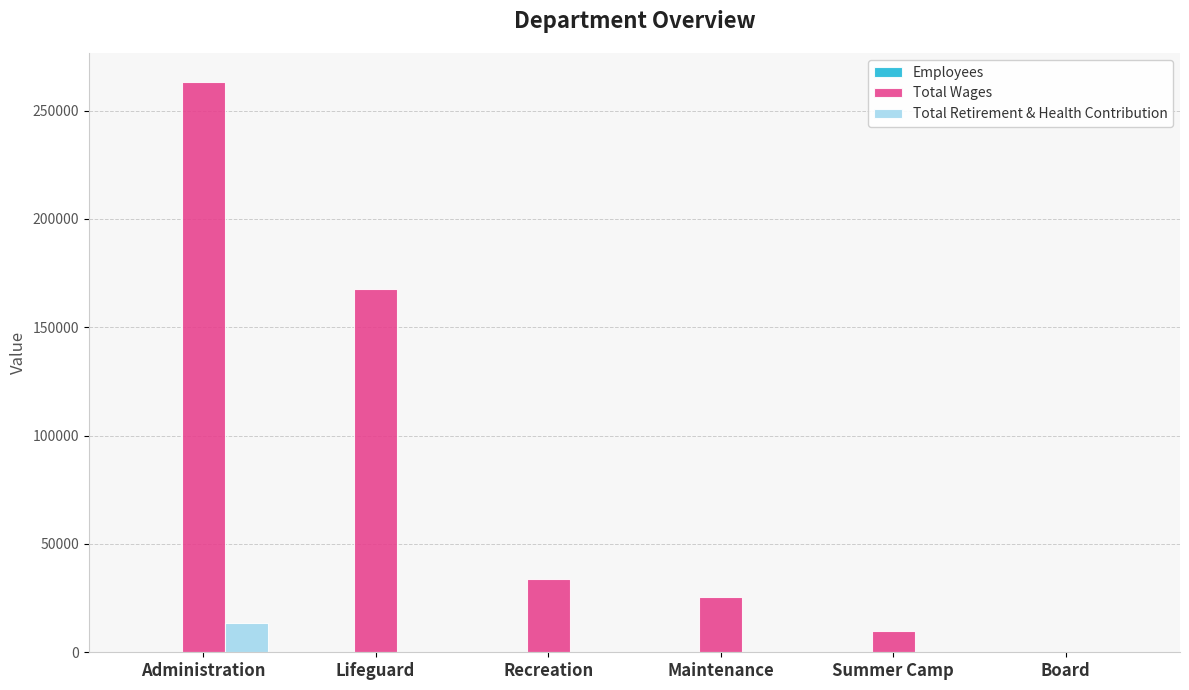

Which series changed the most between Recreation and Summer Camp?

Total Wages